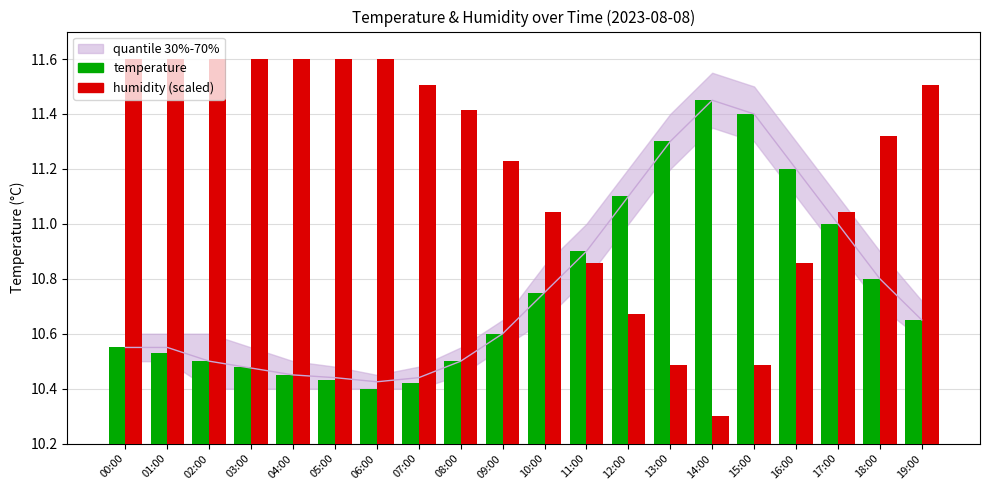

Are the bars horizontal?

No